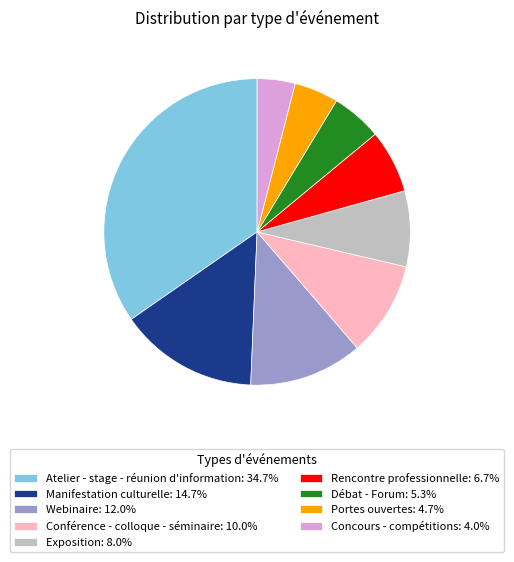

How many segments does this pie chart have?

9